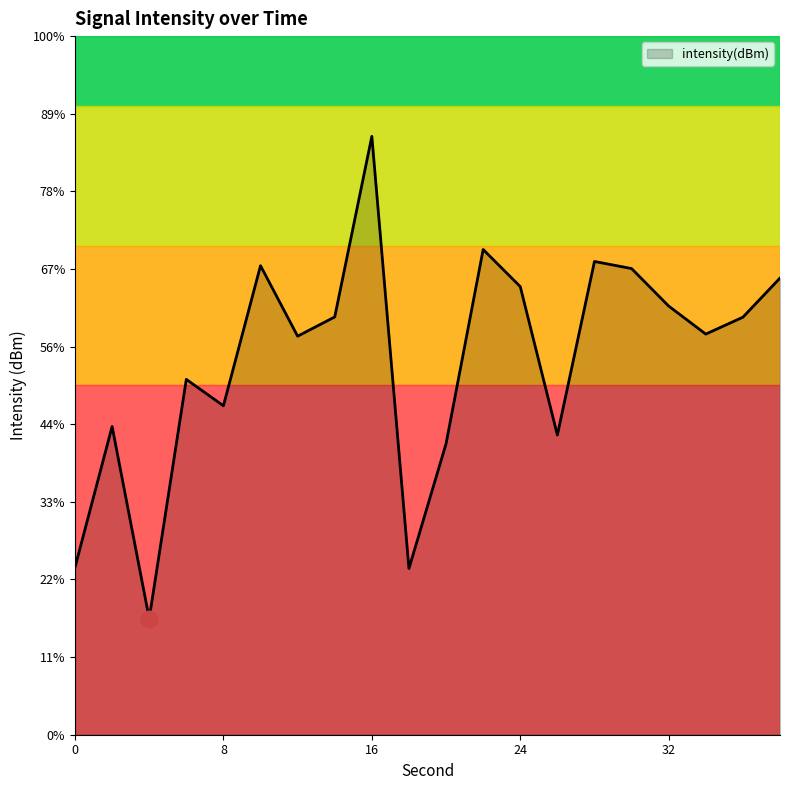

How many data points does each series have?

20